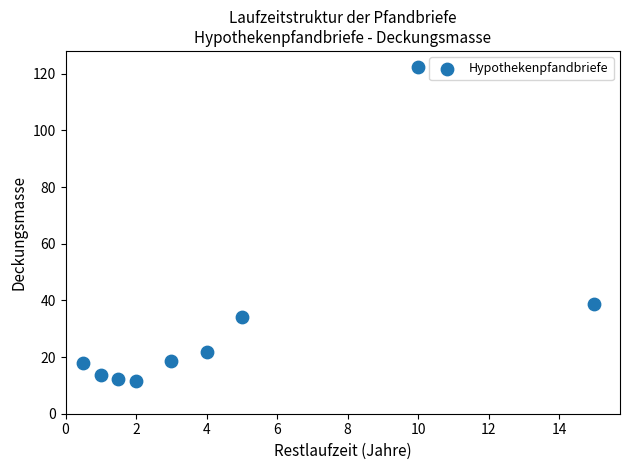

What Y value in the scatter plot is closest to 66?

38.6